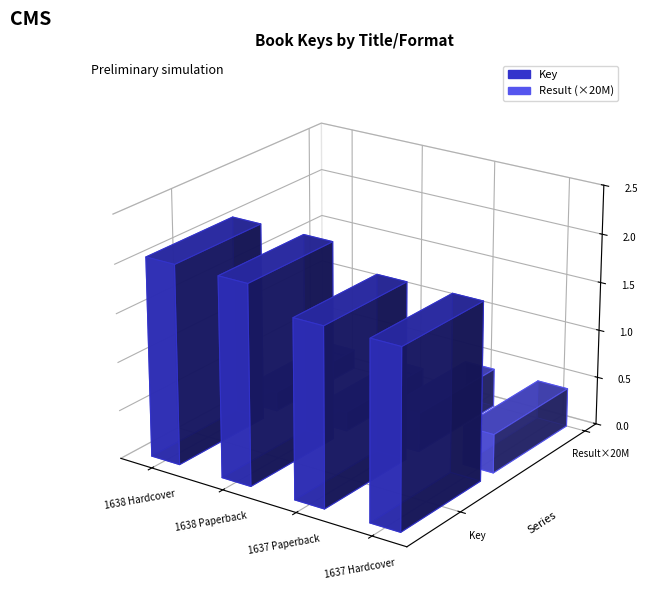

Reading right to left, what are all the values shown in this chart?

Key: 183518937	183518937	205520084	205520084
Result: 2	2	1	1